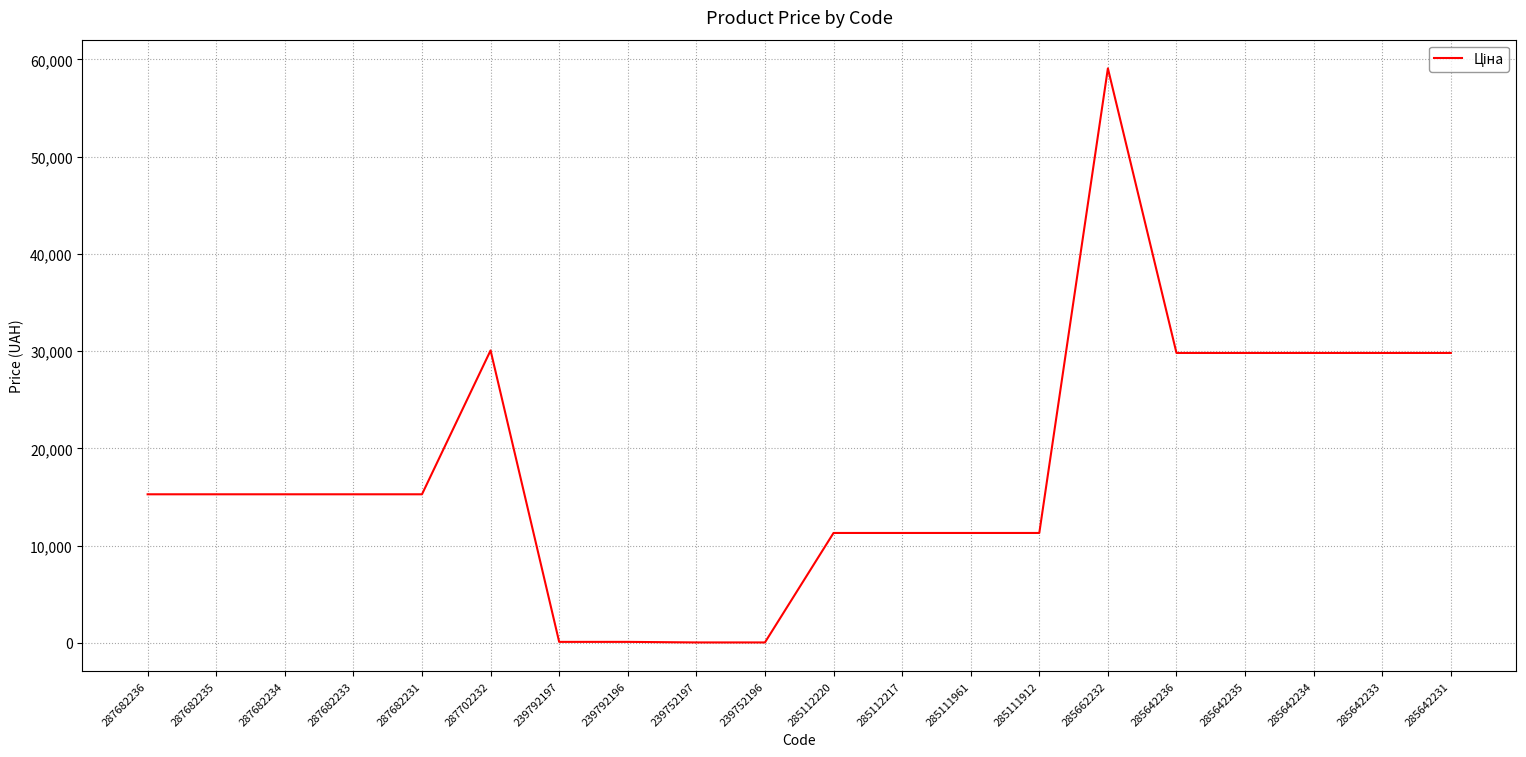

What value does the data have at 285642234?

29819.2